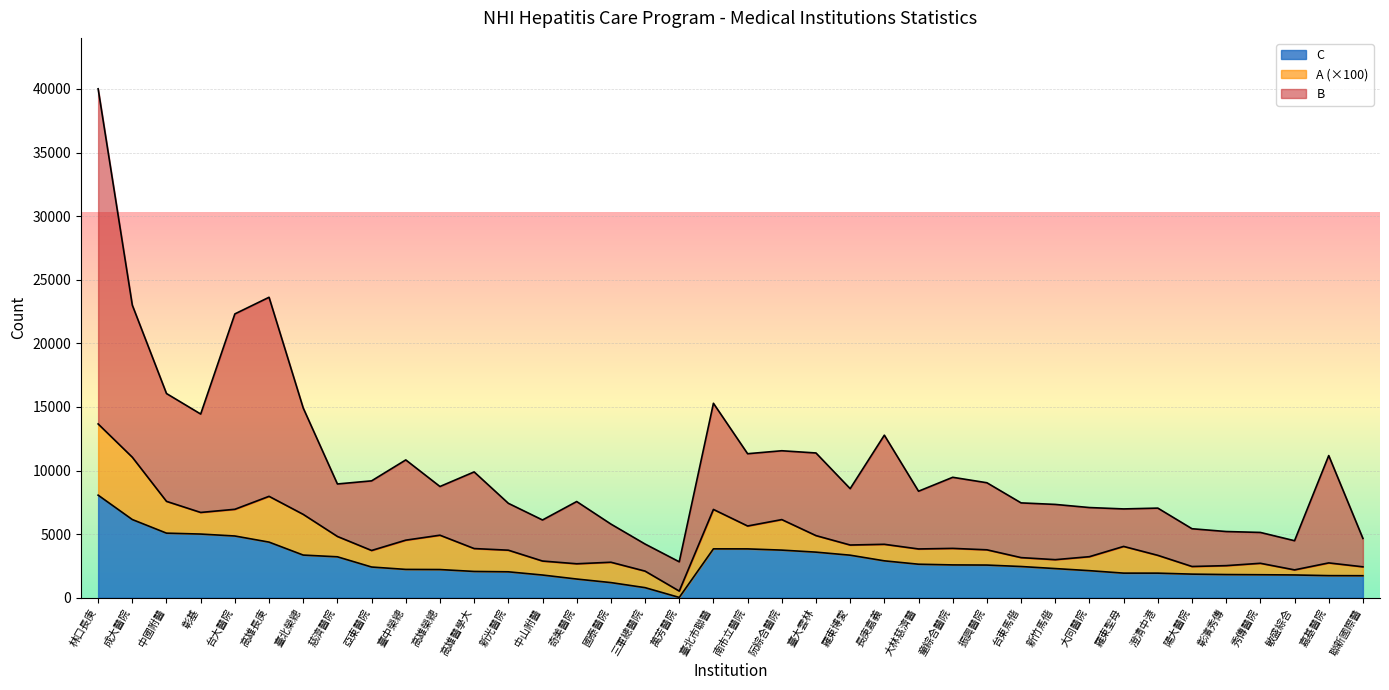

At which category does B reach its first local valley?

彰基